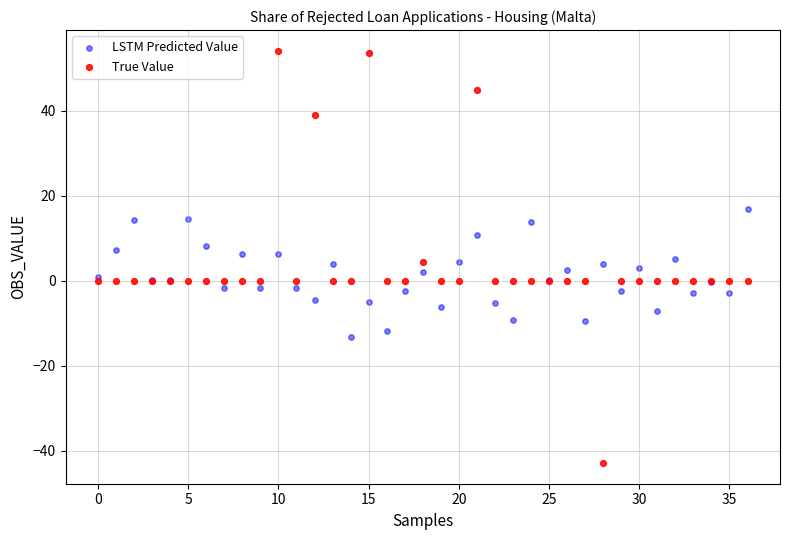

Which series reaches the maximum Y coordinate?

True Value